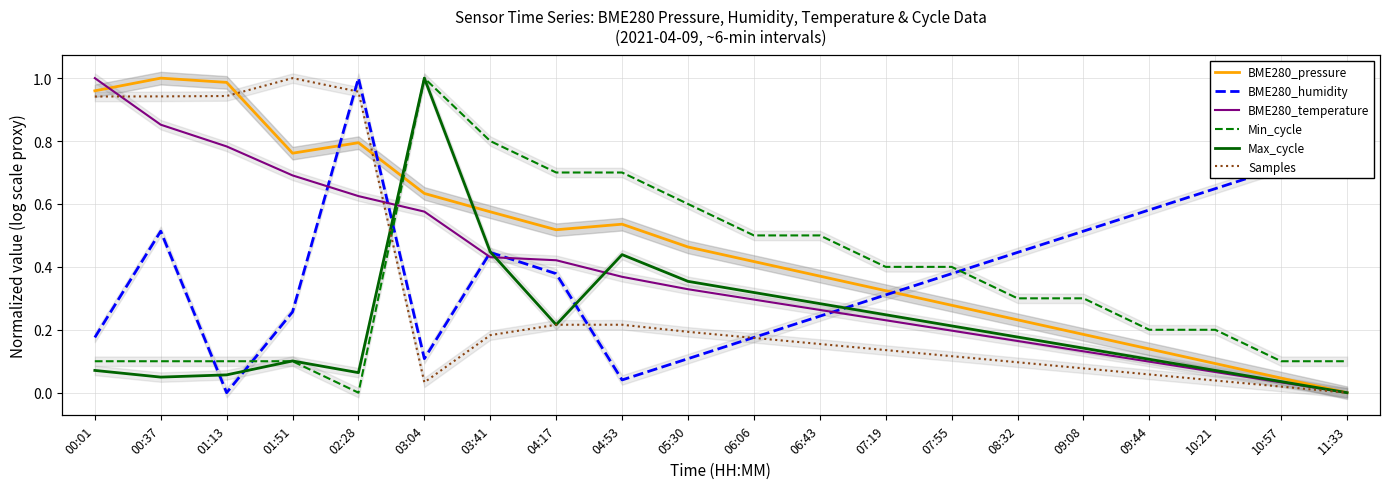

Which has a higher value, 07:19 or 05:30?

05:30